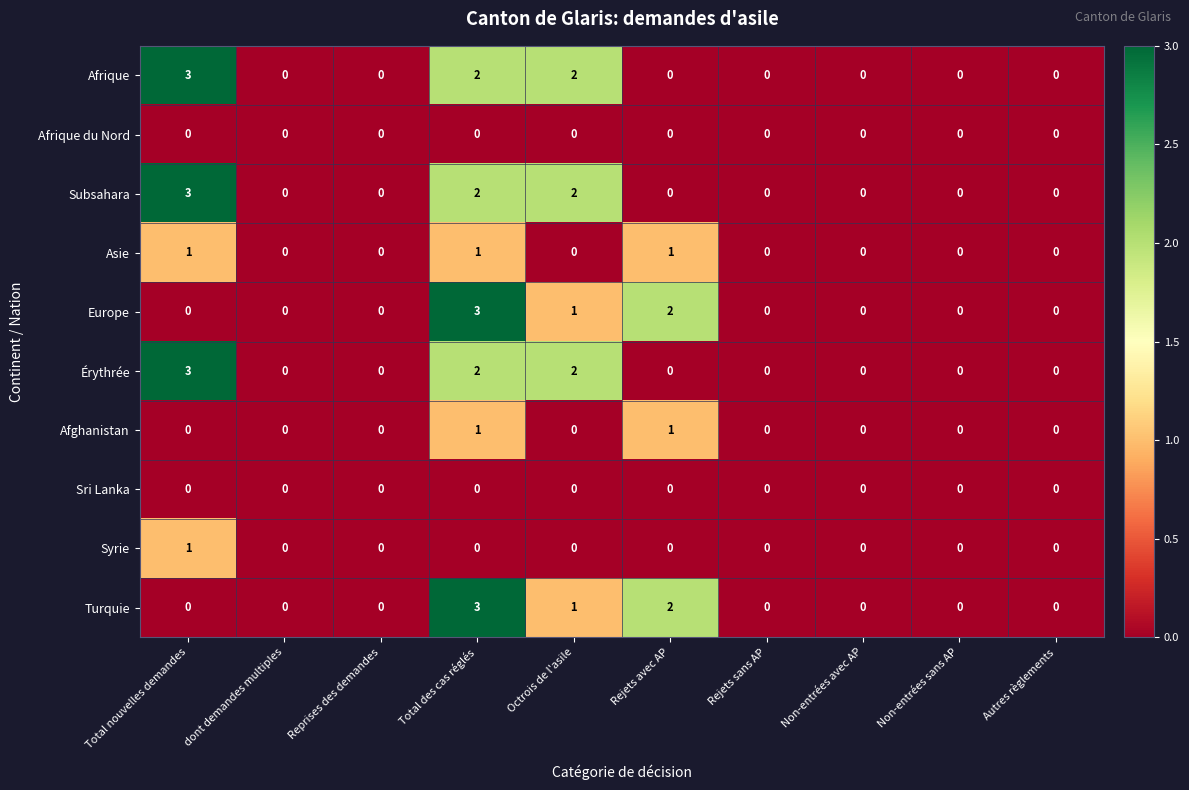

At which category is the sum across all series the highest?

Total des cas réglés